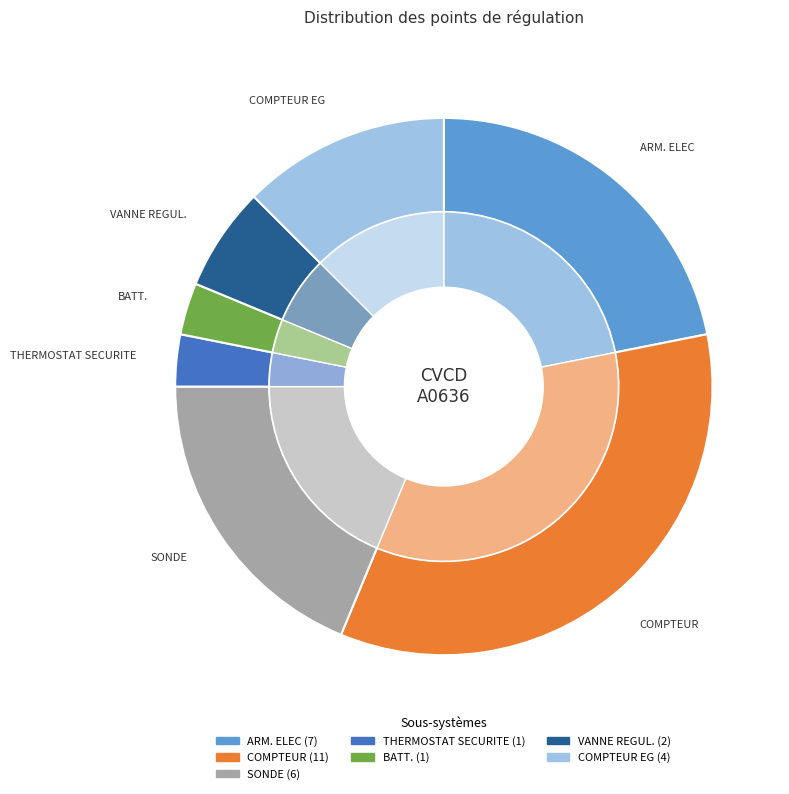

What is the change in value from ARM. ELEC to SONDE?

-1